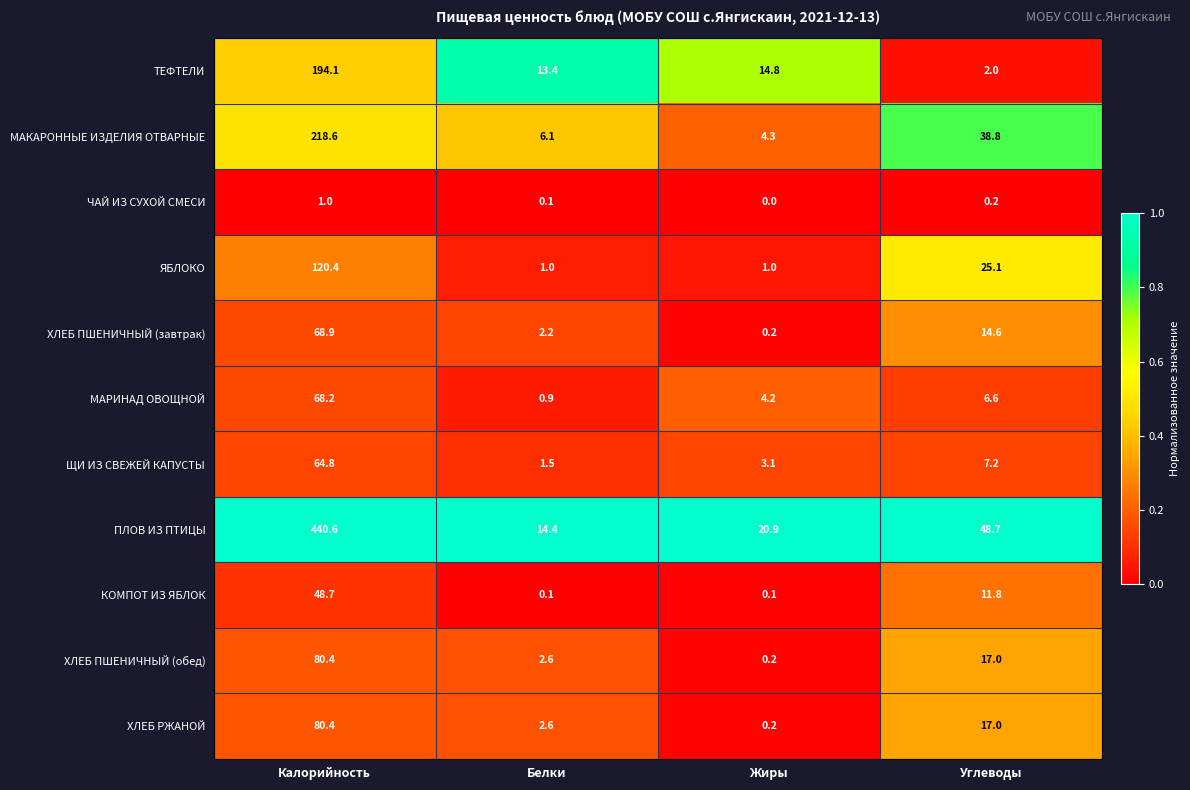

What is the lowest value of the ПЛОВ ИЗ ПТИЦЫ series?

14.4